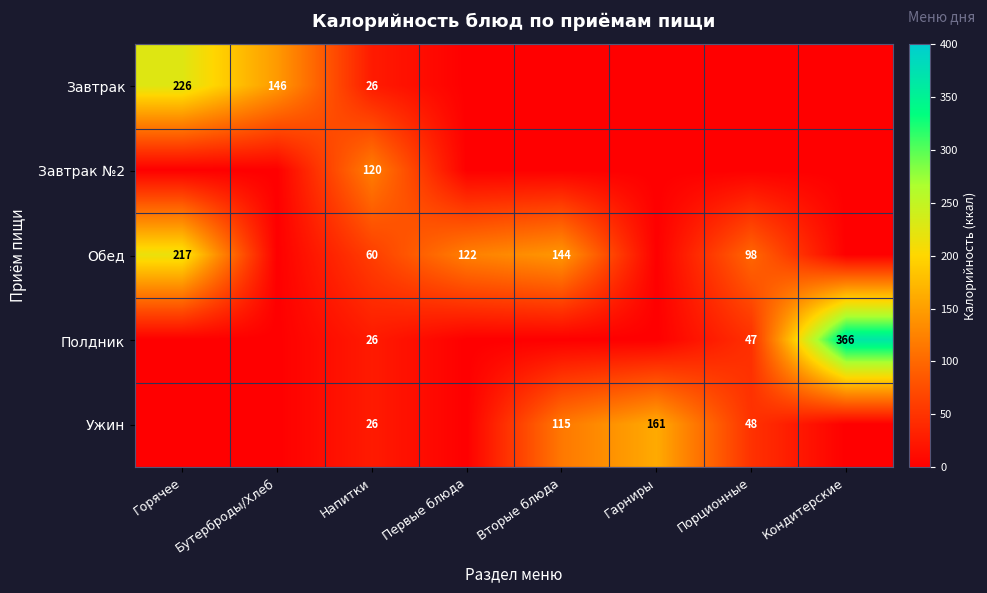

The Обед series shows 45 at Порционные. True or false?

False